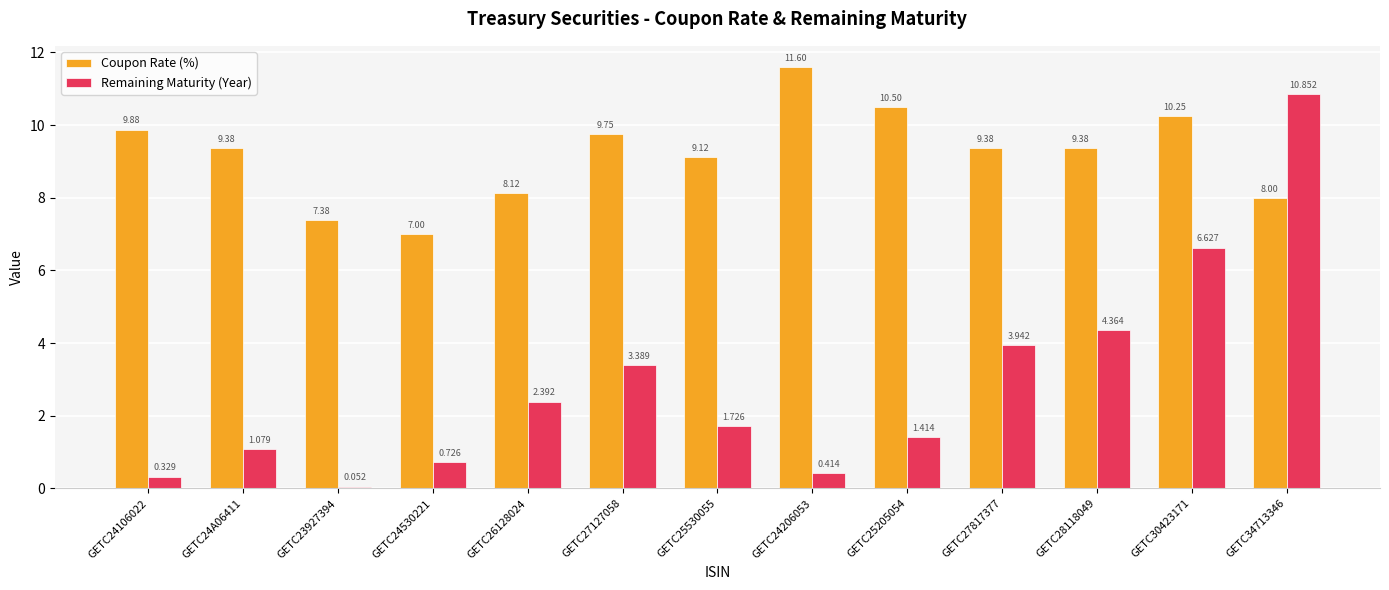

What is the difference between the highest and lowest values at GETC30423171?

3.6